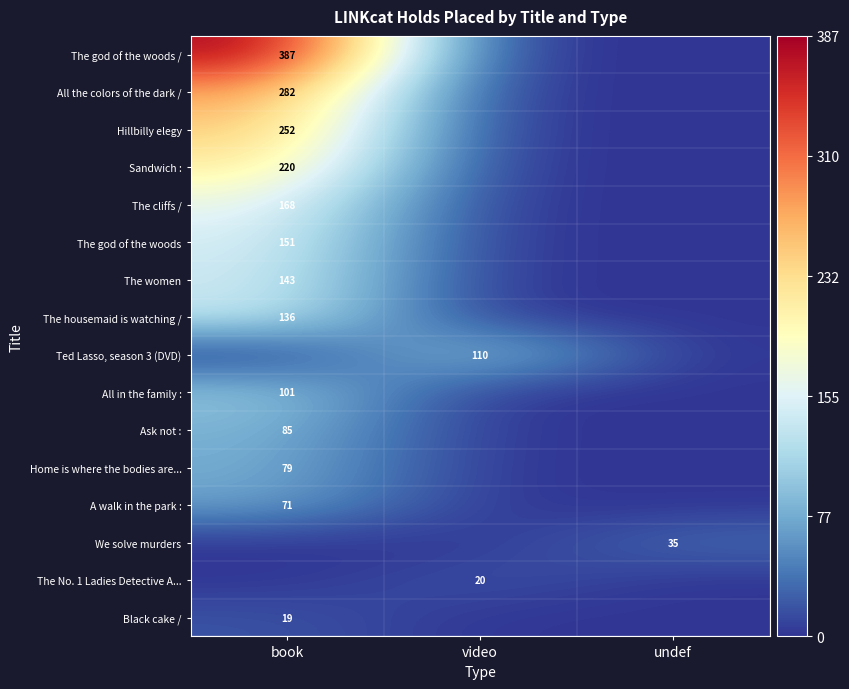

What is the difference between the highest and lowest values at video?

110